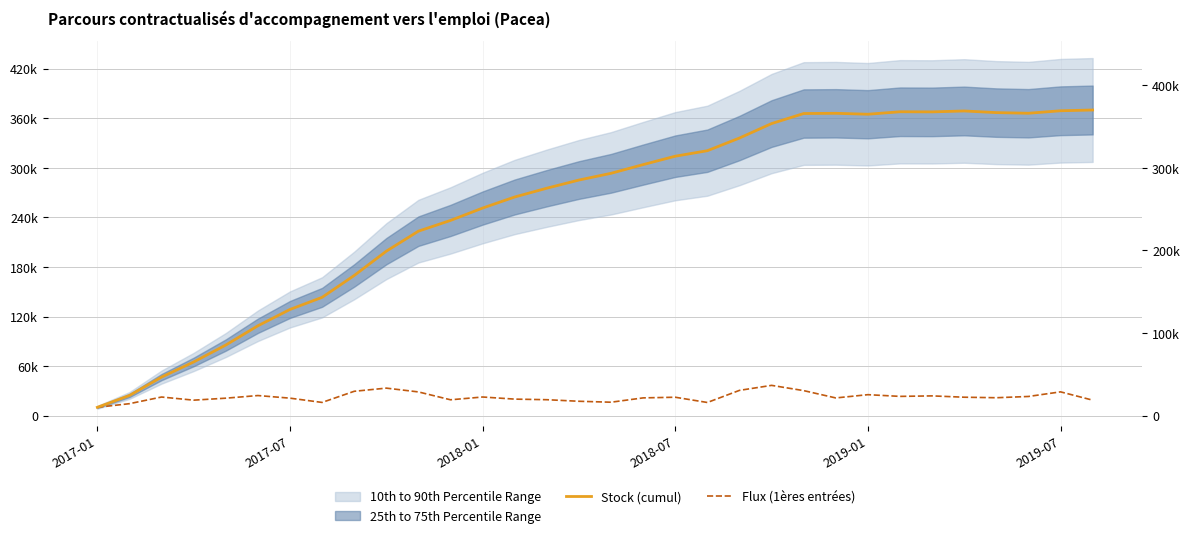

True or false: Flux (1ères entrées) has a value of 11503 at 23.

False